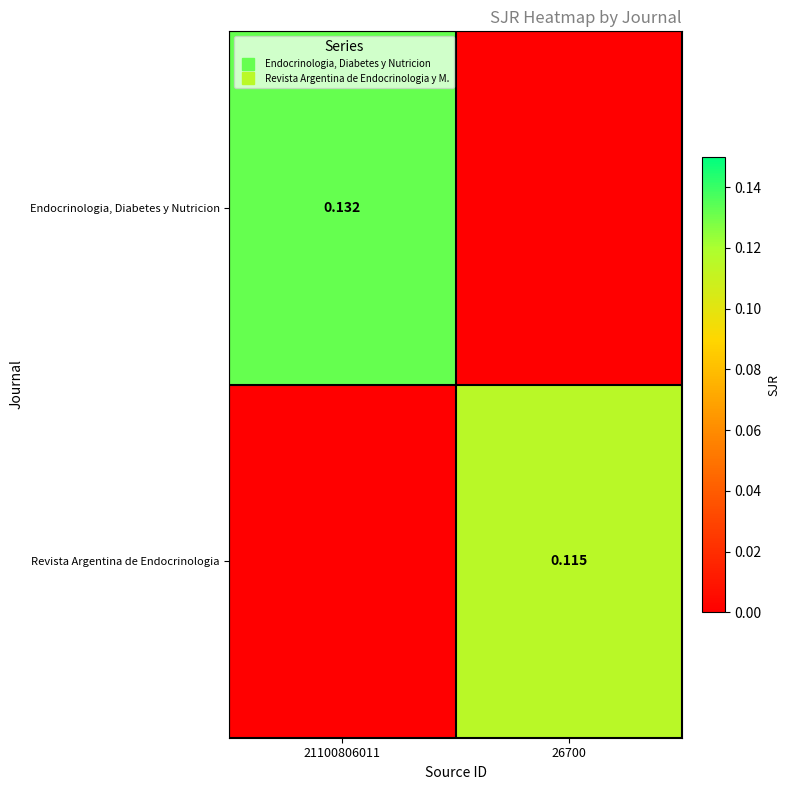

Which series has the largest total across all categories?

Endocrinologia, Diabetes y Nutricion